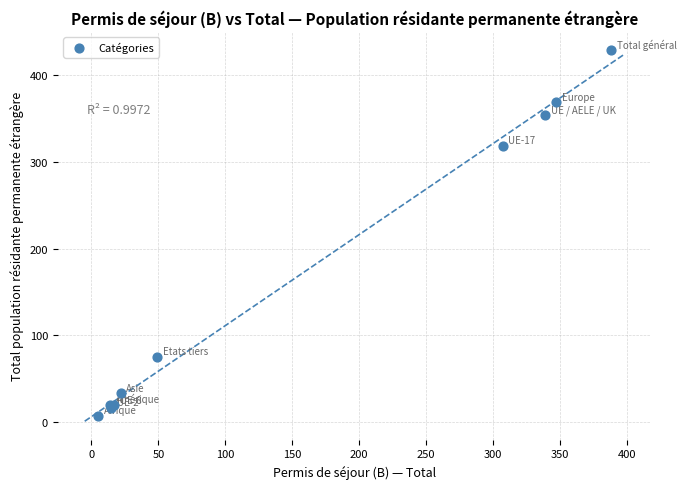

What Y value in the scatter plot is closest to 218?

319